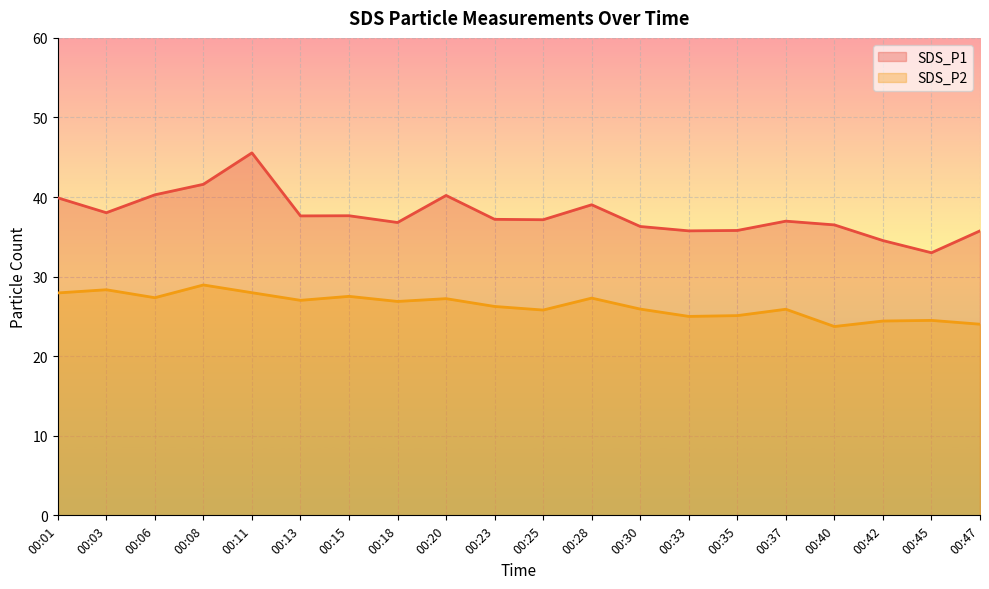

In SDS_P2, how many points are lower than both neighbors (excluding endpoints)?

6